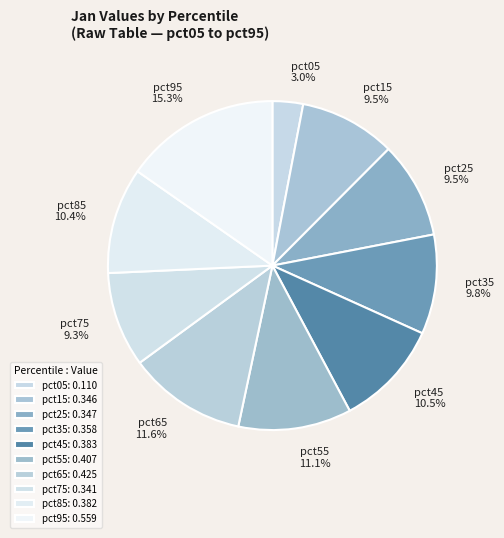

Do pct65 and pct05 together represent more than half of the pie?

No